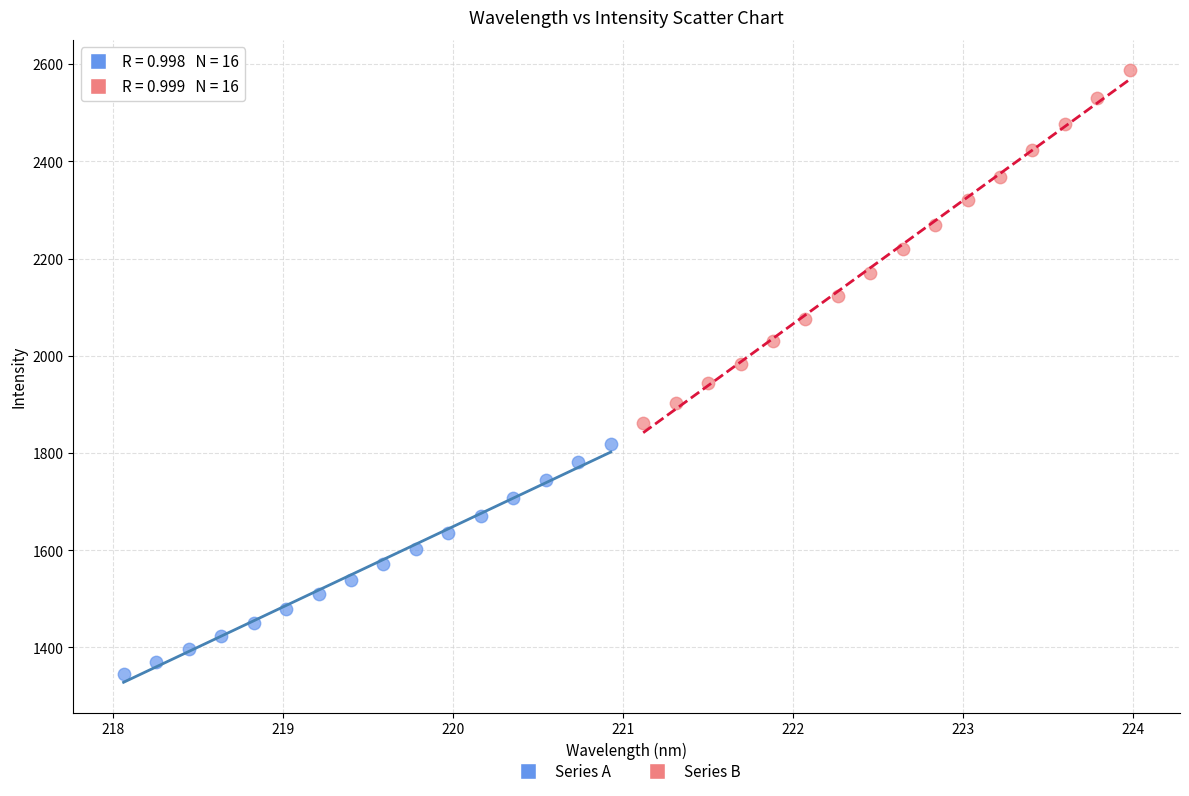

Which series contains the highest Y value?

Series B